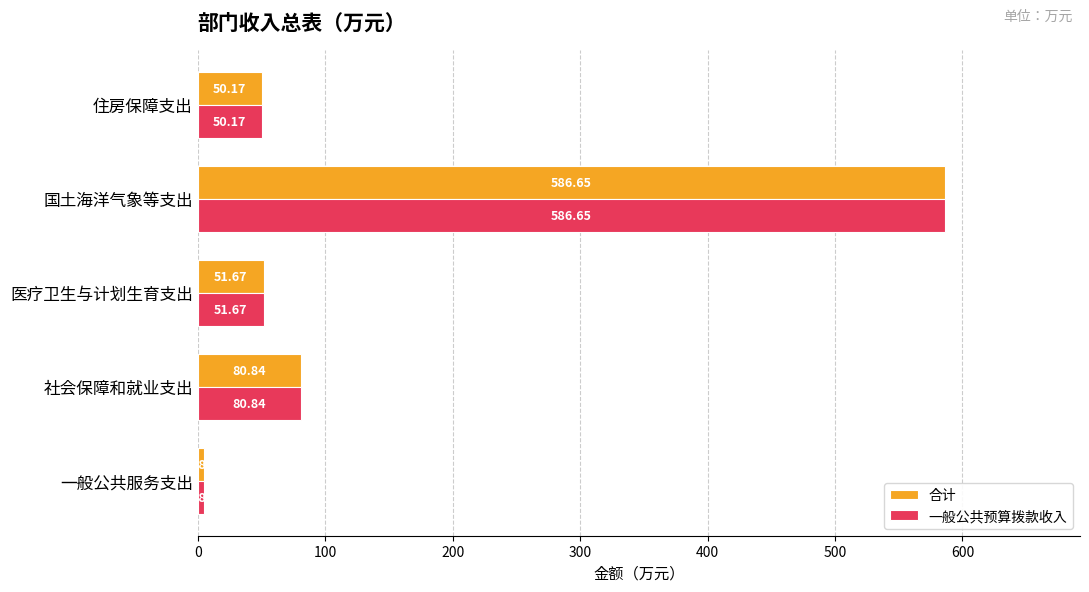

How many values in the 一般公共预算拨款收入 series are below 51?

2